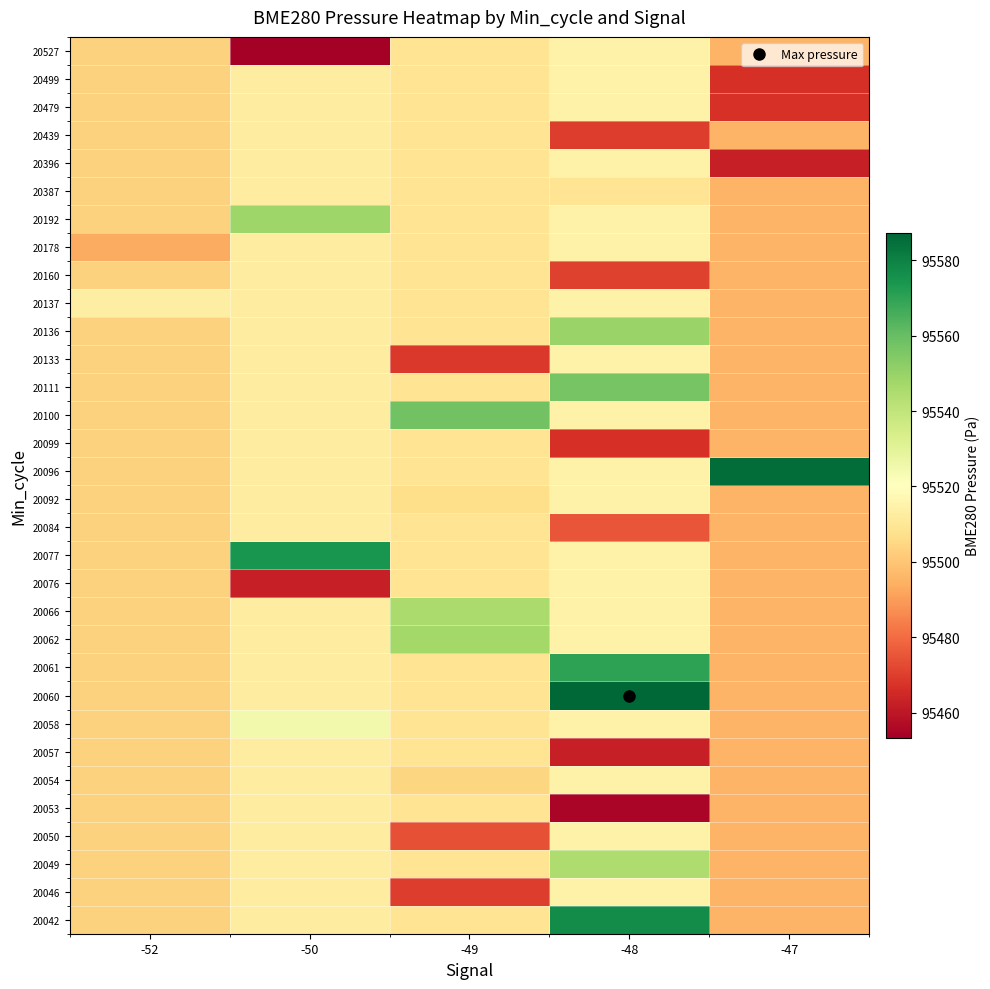

Reading right to left, transcribe all the data shown in this chart.

20042: -47=95495.4	-48=95577.3	-49=95509.3	-50=95512.6	-52=95503.2
20046: -47=95495.4	-48=95514.9	-49=95469.7	-50=95512.6	-52=95503.2
20049: -47=95495.4	-48=95544.8	-49=95509.3	-50=95512.6	-52=95503.2
20050: -47=95495.4	-48=95514.9	-49=95474.1	-50=95512.6	-52=95503.2
20053: -47=95495.4	-48=95455.3	-49=95509.3	-50=95512.6	-52=95503.2
20054: -47=95495.4	-48=95514.9	-49=95504.2	-50=95512.6	-52=95503.2
20057: -47=95495.4	-48=95462.3	-49=95509.3	-50=95512.6	-52=95503.2
20058: -47=95495.4	-48=95514.9	-49=95509.3	-50=95524.8	-52=95503.2
20060: -47=95495.4	-48=95587.3	-49=95509.3	-50=95512.6	-52=95503.2
20061: -47=95495.4	-48=95570.4	-49=95509.3	-50=95512.6	-52=95503.2
20062: -47=95495.4	-48=95514.9	-49=95547.3	-50=95512.6	-52=95503.2
20066: -47=95495.4	-48=95514.9	-49=95545.8	-50=95512.6	-52=95503.2
20076: -47=95495.4	-48=95514.9	-49=95509.3	-50=95462.5	-52=95503.2
20077: -47=95495.4	-48=95514.9	-49=95509.3	-50=95574.3	-52=95503.2
20084: -47=95495.4	-48=95474.8	-49=95509.3	-50=95512.6	-52=95503.2
20092: -47=95495.4	-48=95514.9	-49=95506.9	-50=95512.6	-52=95503.2
20096: -47=95585.2	-48=95514.9	-49=95509.3	-50=95512.6	-52=95503.2
20099: -47=95495.4	-48=95466.8	-49=95509.3	-50=95512.6	-52=95503.2
20100: -47=95495.4	-48=95514.9	-49=95557.5	-50=95512.6	-52=95503.2
20111: -47=95495.4	-48=95556.5	-49=95509.3	-50=95512.6	-52=95503.2
20133: -47=95495.4	-48=95514.9	-49=95468.5	-50=95512.6	-52=95503.2
20136: -47=95495.4	-48=95549.2	-49=95509.3	-50=95512.6	-52=95503.2
20137: -47=95495.4	-48=95514.9	-49=95509.3	-50=95512.6	-52=95513.2
20160: -47=95495.4	-48=95470.6	-49=95509.3	-50=95512.6	-52=95503.2
20178: -47=95495.4	-48=95514.9	-49=95509.3	-50=95512.6	-52=95493.2
20192: -47=95495.4	-48=95514.9	-49=95509.3	-50=95548.2	-52=95503.2
20387: -47=95495.4	-48=95508.9	-49=95509.3	-50=95512.6	-52=95503.2
20396: -47=95462.7	-48=95514.9	-49=95509.3	-50=95512.6	-52=95503.2
20439: -47=95495.4	-48=95469.9	-49=95509.3	-50=95512.6	-52=95503.2
20479: -47=95467.1	-48=95514.9	-49=95509.3	-50=95512.6	-52=95503.2
20499: -47=95466.7	-48=95514.9	-49=95509.3	-50=95512.6	-52=95503.2
20527: -47=95495.4	-48=95514.9	-49=95509.3	-50=95453.3	-52=95503.2